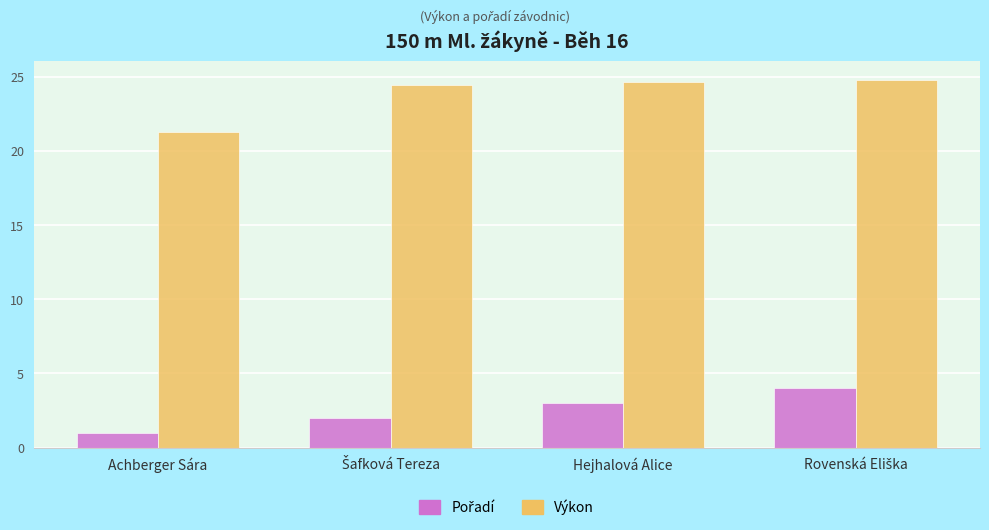

Is it true that Výkon equals 30.8 at Achberger Sára?

False